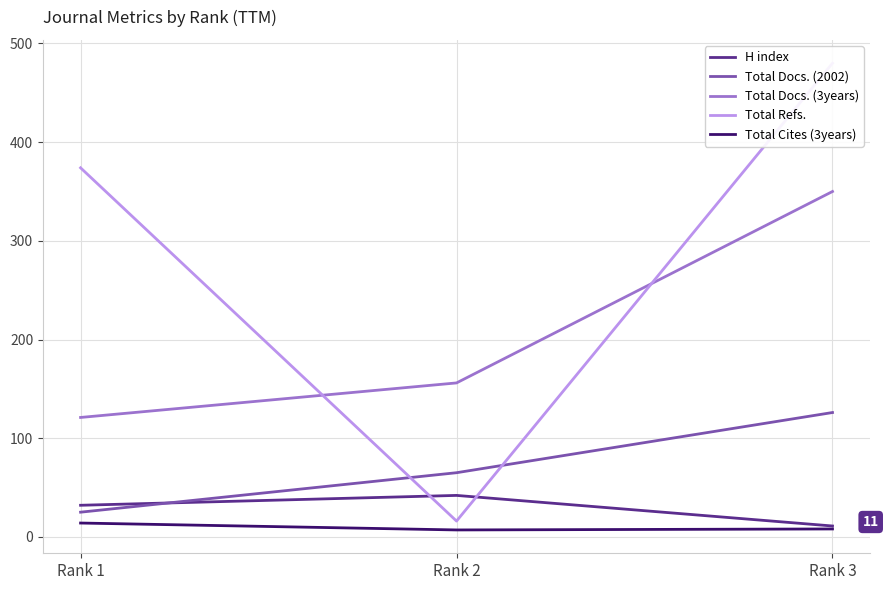

Reading left to right, what are all the values shown in this chart?

H index: 32	42	11
Total Docs. (2002): 25	65	126
Total Docs. (3years): 121	156	350
Total Refs.: 374	16	480
Total Cites (3years): 14	7	8